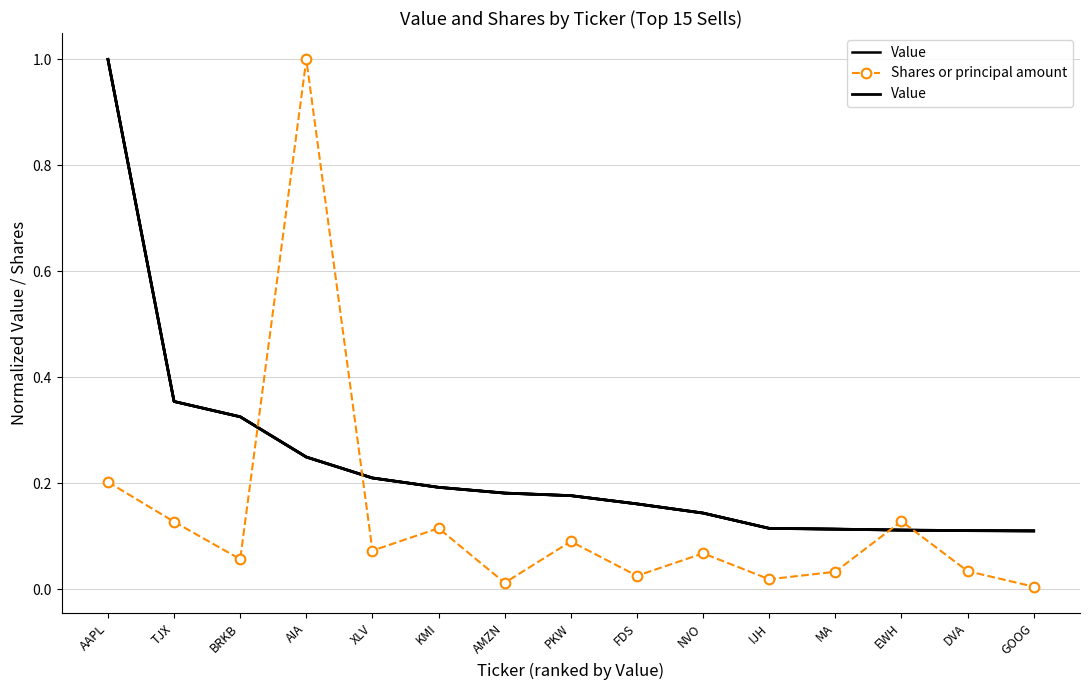

At which category is the sum across all series the highest?

AIA